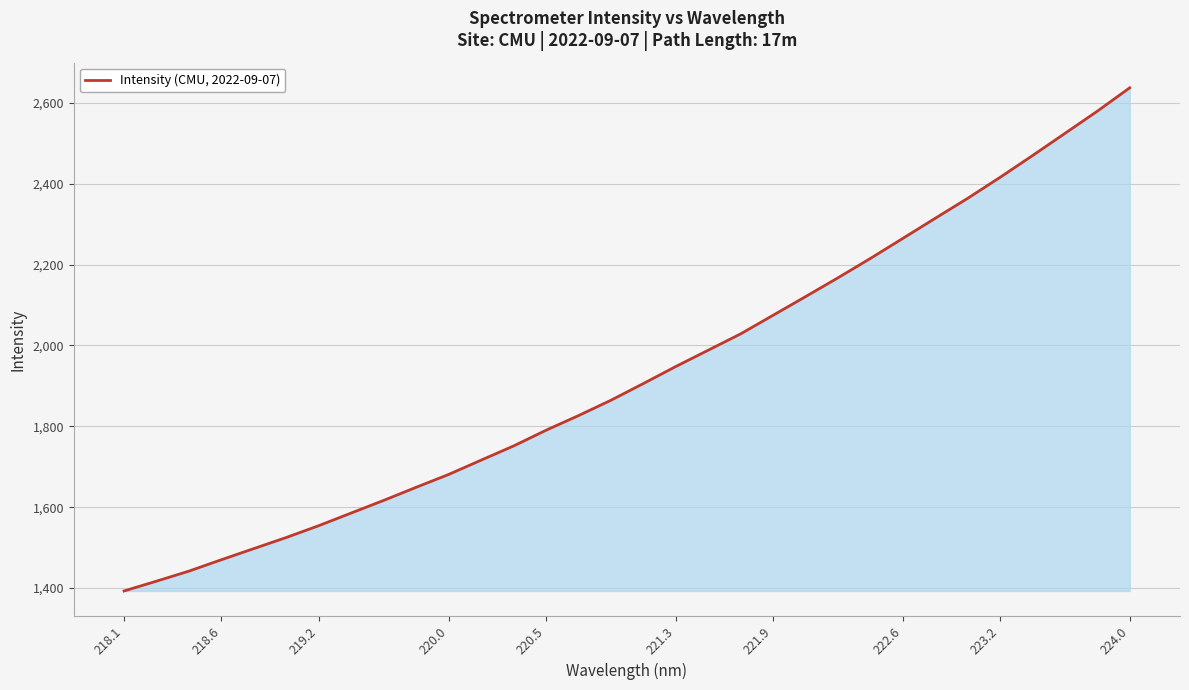

What is the greatest value displayed?

2636.9